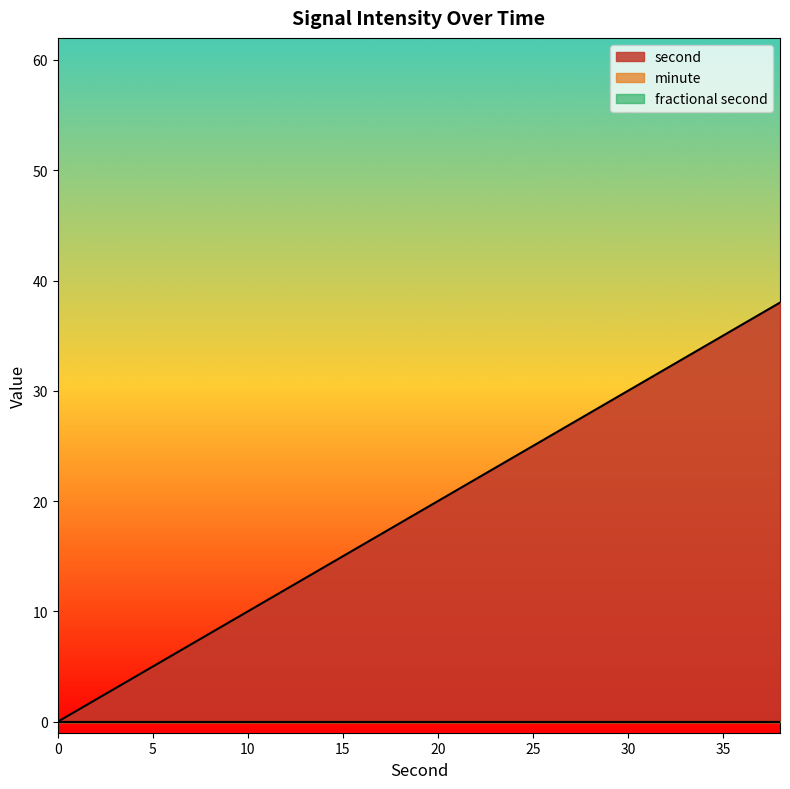

At which category is the sum across all series the highest?

38